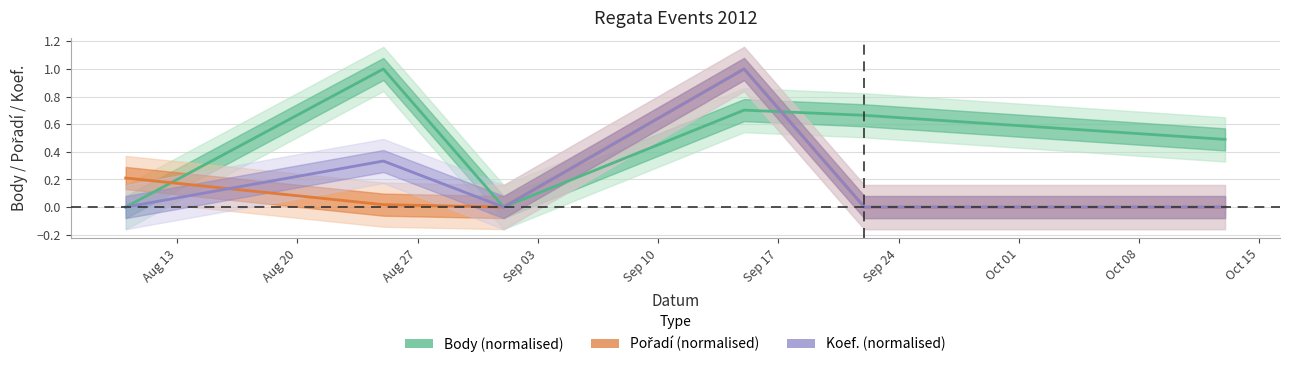

After their last crossing, which series has the higher values: Body or Pořadí?

Body